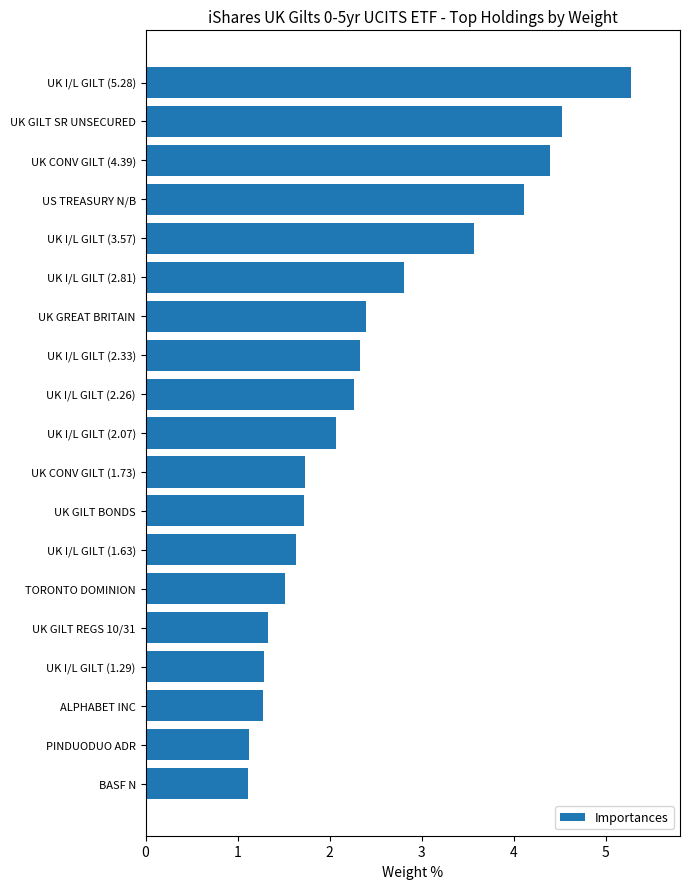

The chart shows a value of 4.4 at UK I/L GILT (2.81). True or false?

False